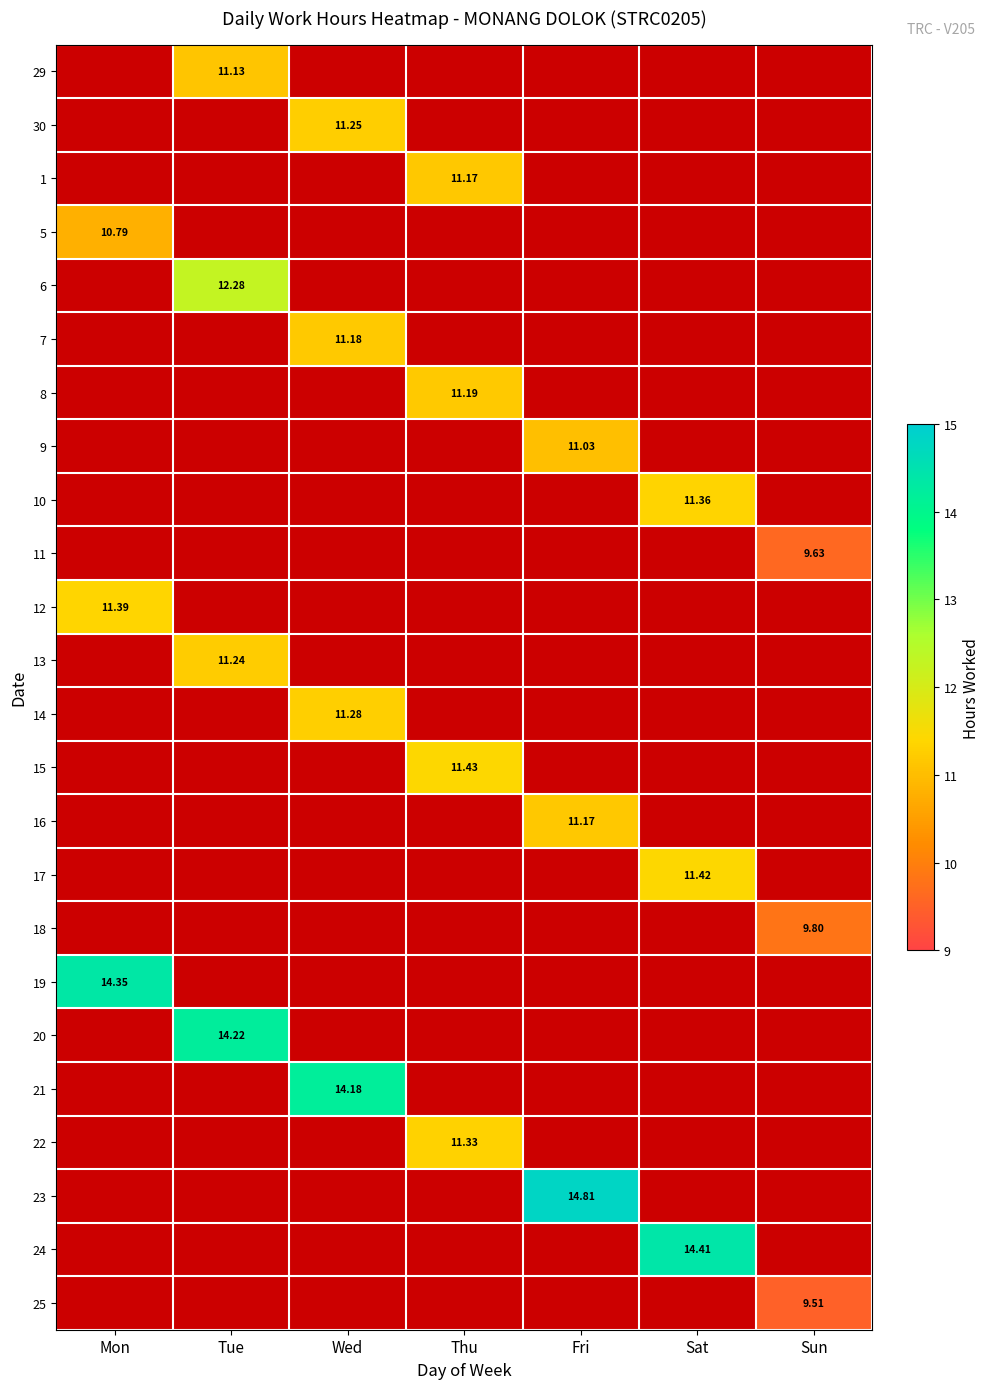

Count the number of data series in this chart.

24